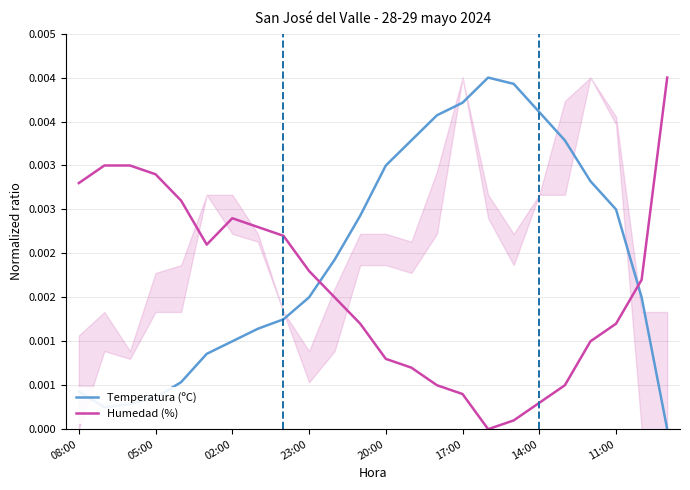

True or false: Temperatura (ºC) and Humedad (%) intersect in this chart.

True